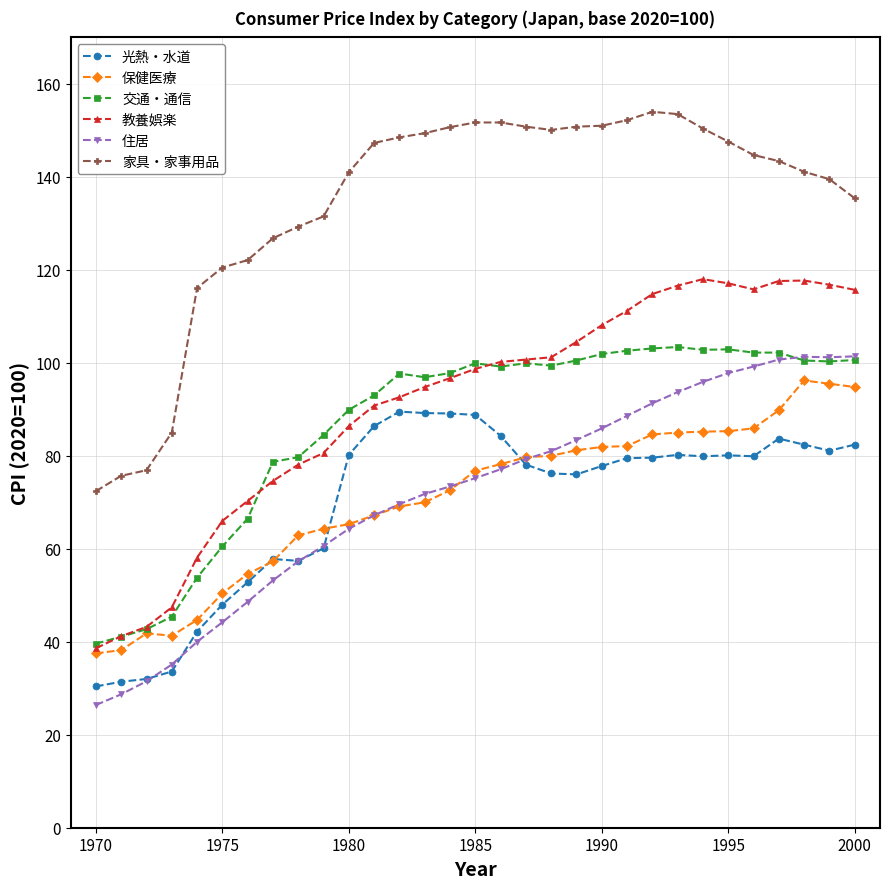

What are all the series names shown in the legend?

光熱・水道, 保健医療, 交通・通信, 教養娯楽, 住居, 家具・家事用品